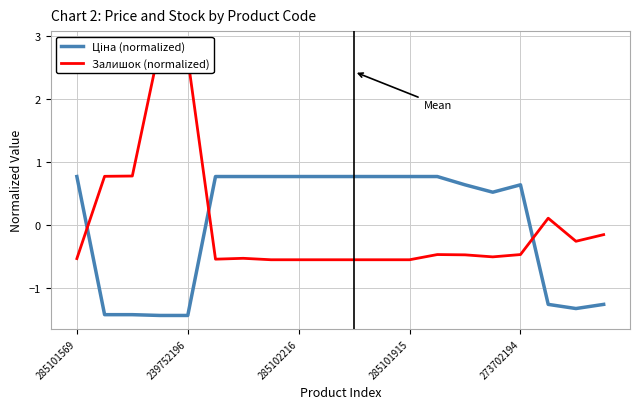

At which category does Залишок (normalized) reach its first local valley?

5